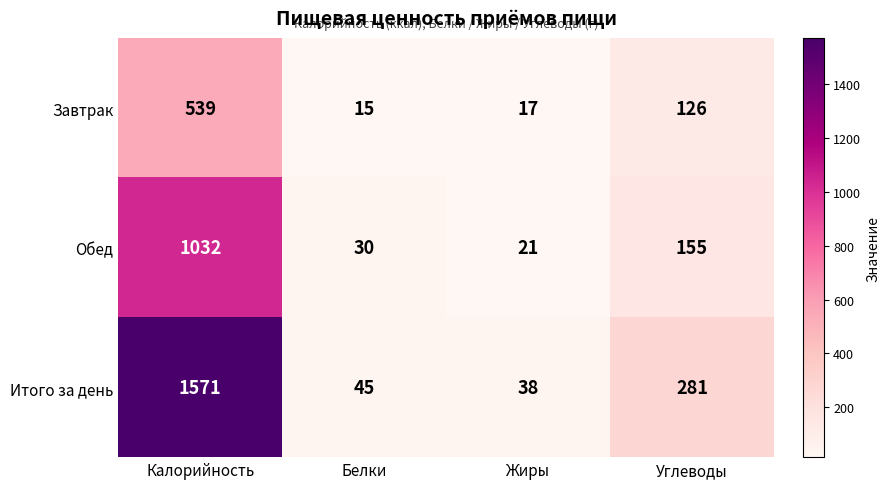

The Завтрак series shows 539 at Калорийность. True or false?

True